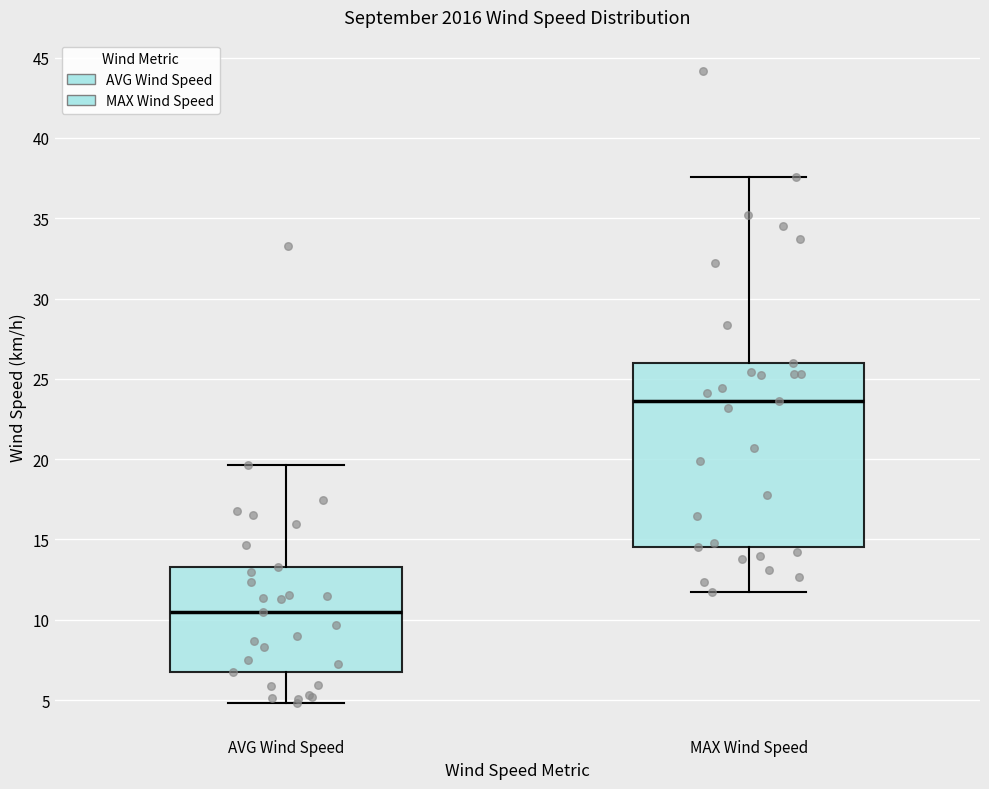

Which box is the tallest, from its lower edge to its upper edge?

MAX Wind Speed